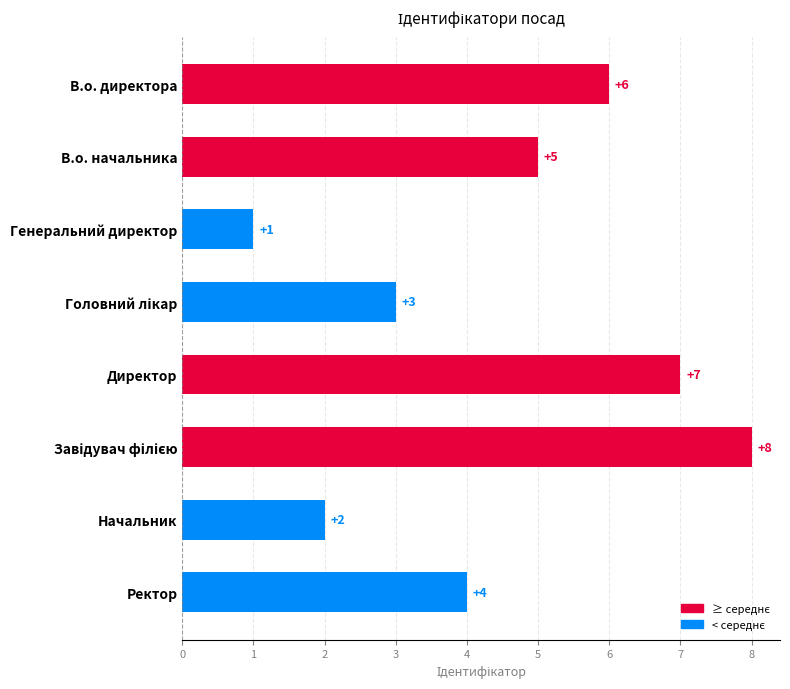

What is the greatest value displayed?

8